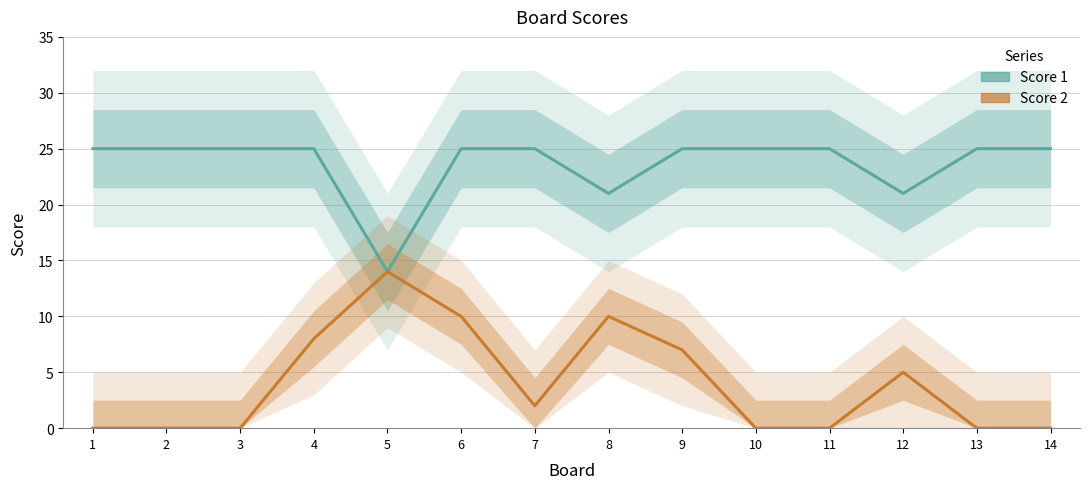

Count the number of categories in the chart.

14